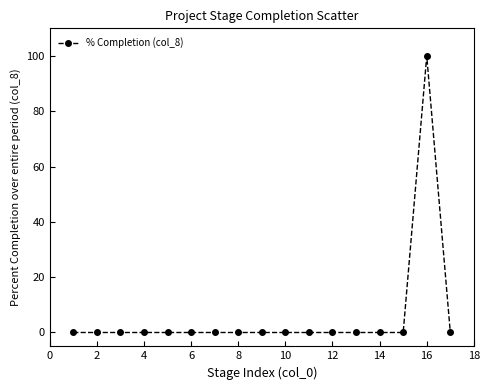

What is the difference between the maximum and minimum values?

100